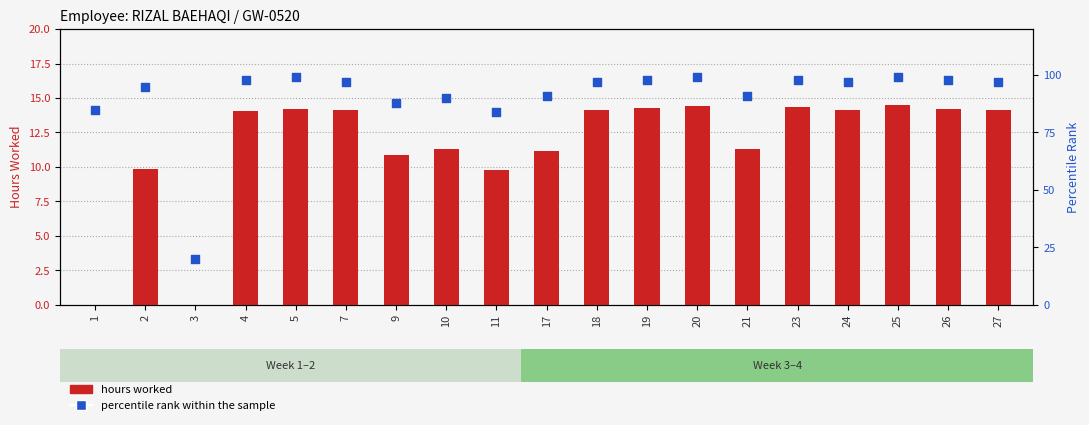

At which category is the sum across all series the highest?

25